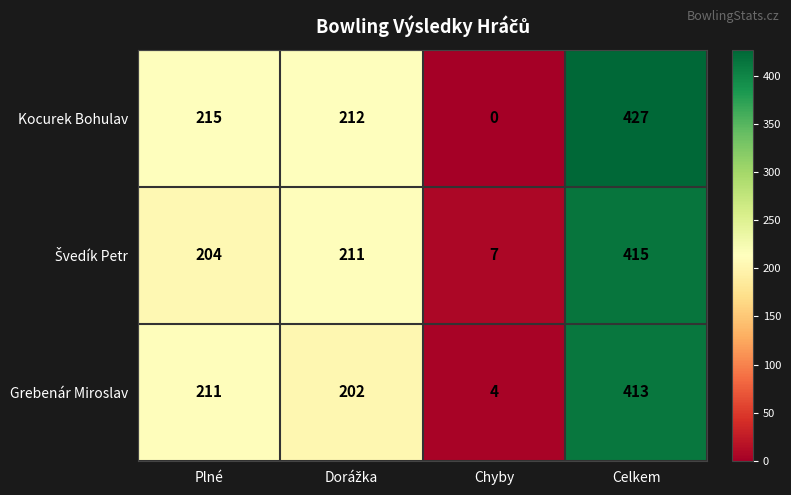

What is the average value of the Kocurek Bohulav series?

214